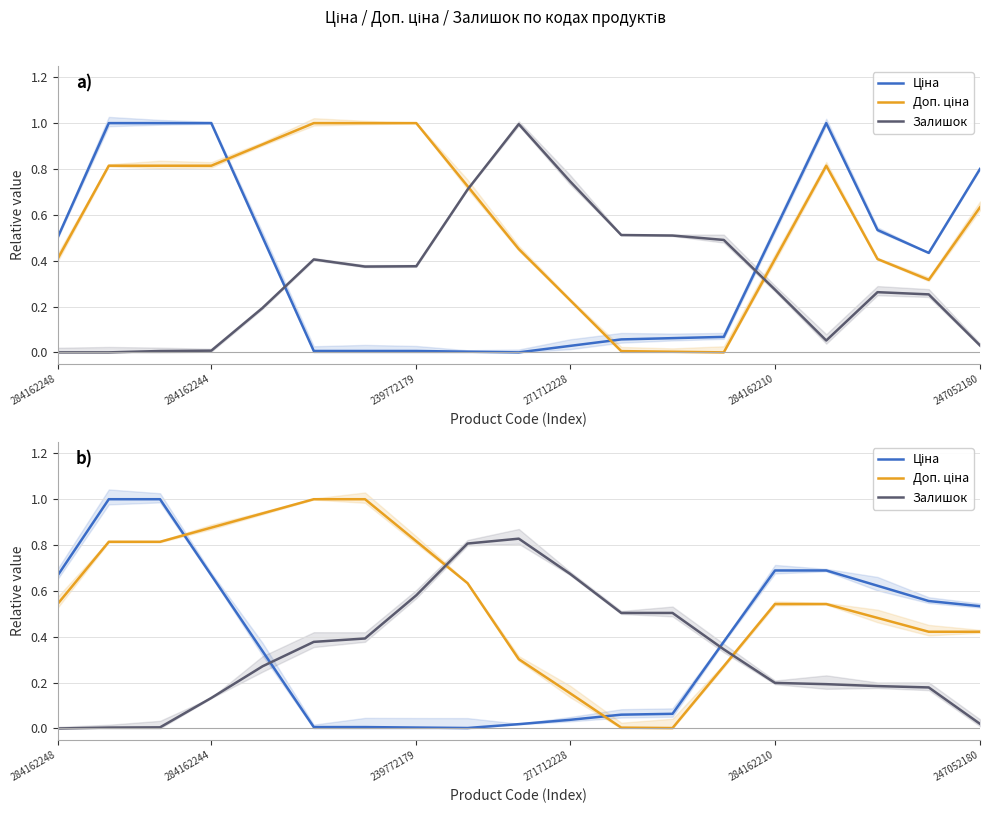

Reading left to right, extract all data points from this chart.

Ціна: 0.7	1.0	1.0	0.7	0.3	0.0	0.0	0.0	0.0	0.0	0.0	0.1	0.1	0.4	0.7	0.7	0.6	0.6	0.5
Доп. ціна: 0.5	0.8	0.8	0.9	0.9	1.0	1.0	0.8	0.6	0.3	0.2	0.0	0.0	0.3	0.5	0.5	0.5	0.4	0.4
Залишок: 0.0	0.0	0.0	0.1	0.3	0.4	0.4	0.6	0.8	0.8	0.7	0.5	0.5	0.3	0.2	0.2	0.2	0.2	0.0